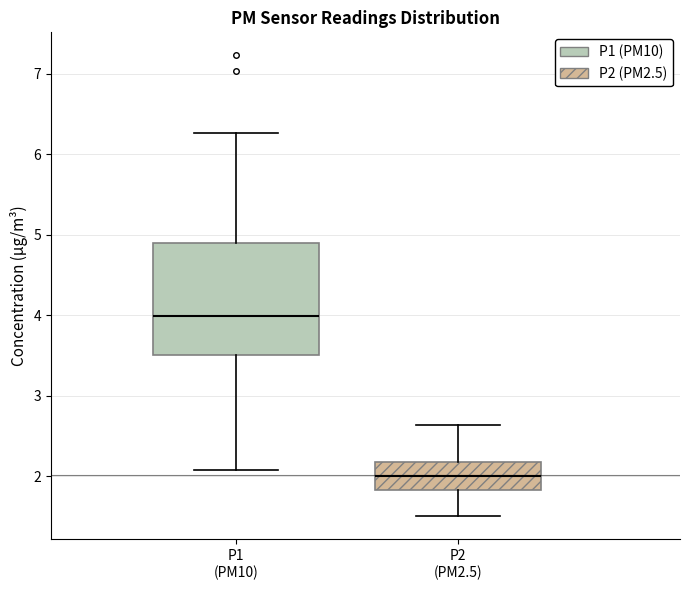

Which box has the highest median line?

P1 (PM10)